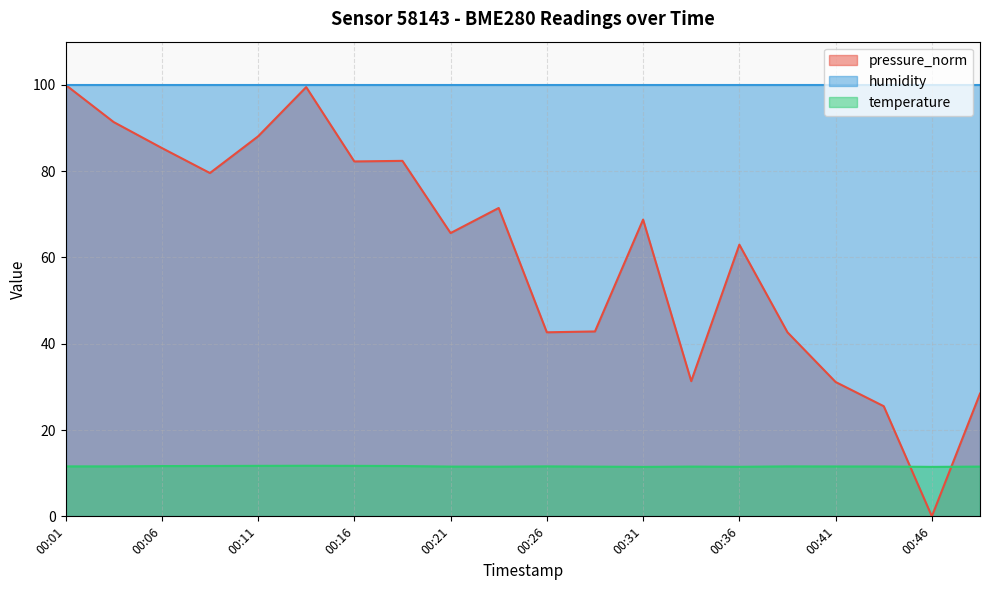

What is the average value of the temperature series?

11.6